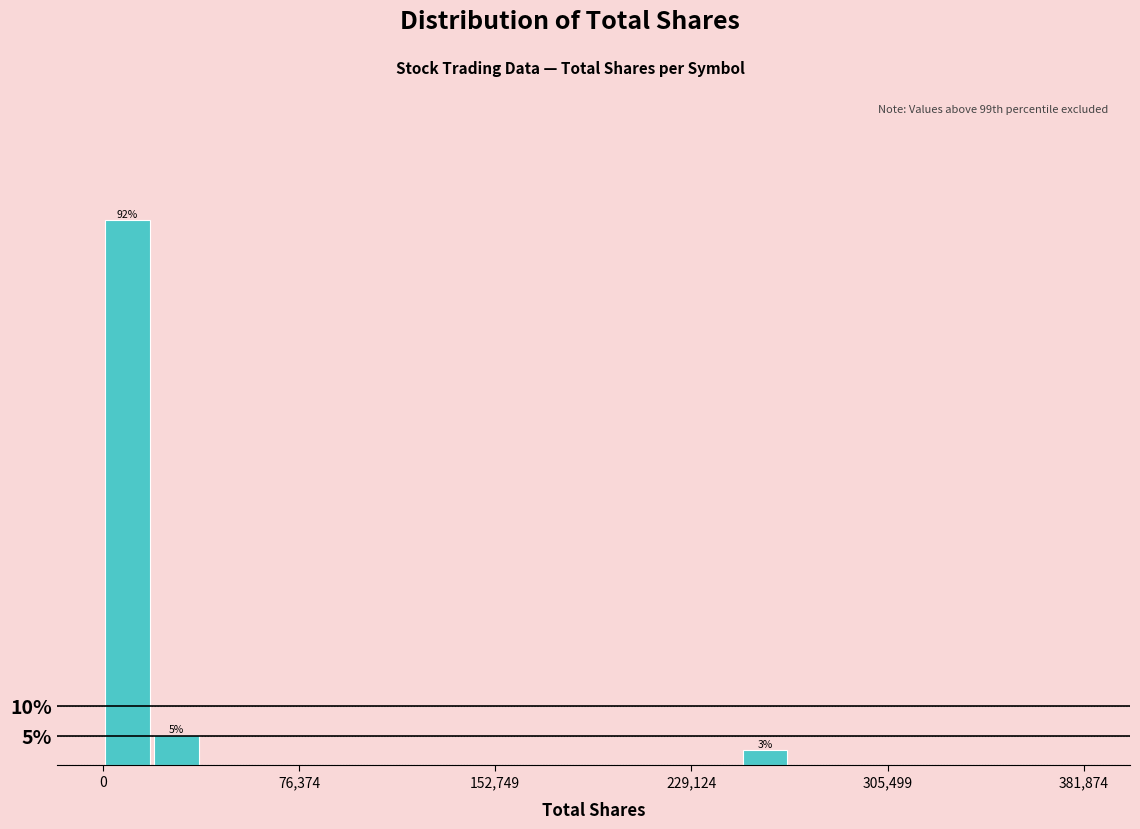

Around what value on the x-axis is the tallest bar? Give the approximate position of its centre, as read against the axis.

10000